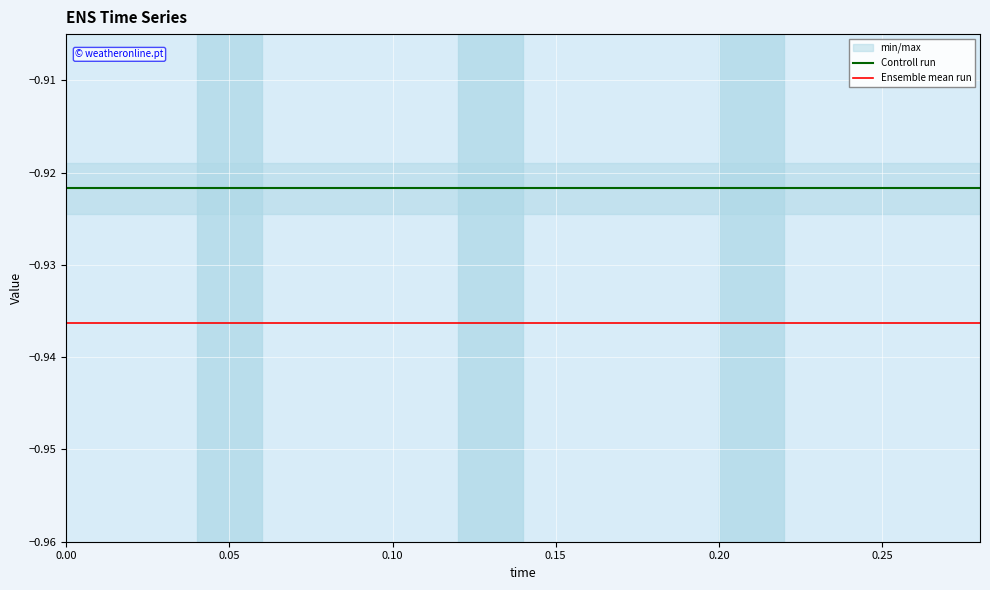

True or false: Controll run and Ensemble mean run intersect in this chart.

False